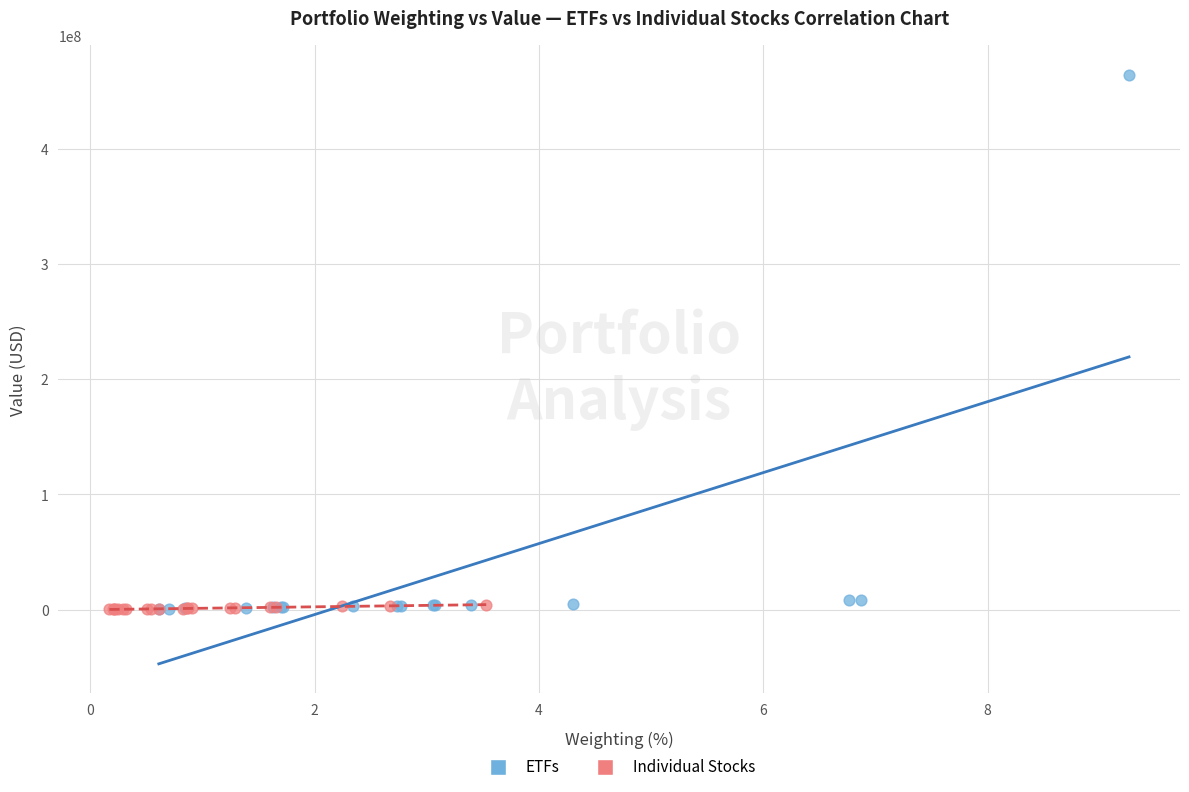

Which series contains the highest Y value?

ETFs